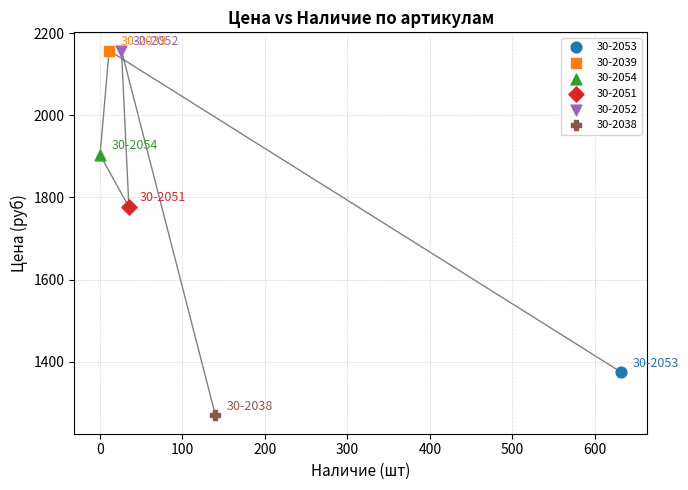

What are all the series names shown in the legend?

30-2053, 30-2039, 30-2054, 30-2051, 30-2052, 30-2038